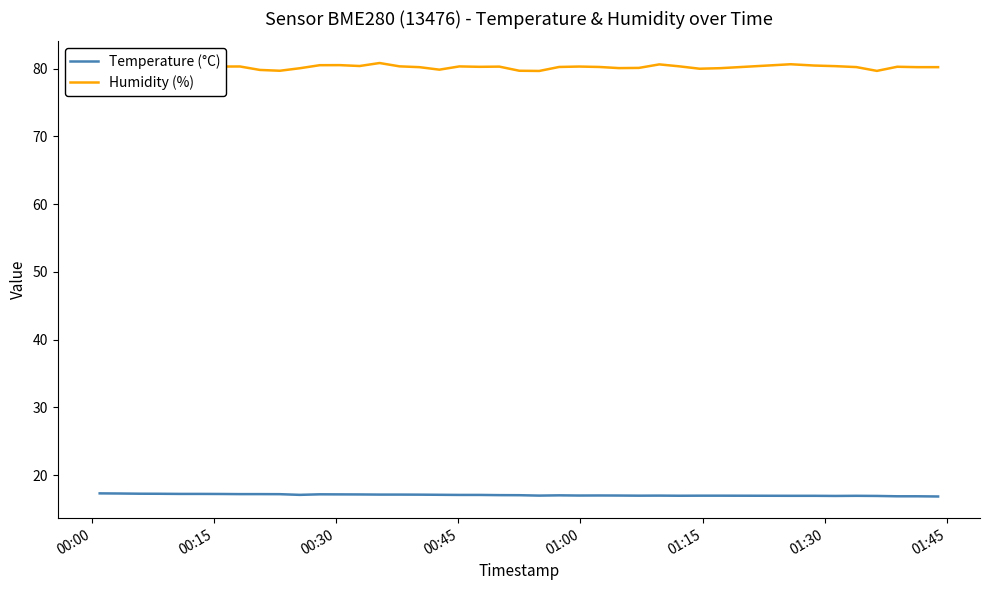

Where is the first local minimum for Humidity (%)?

00:15